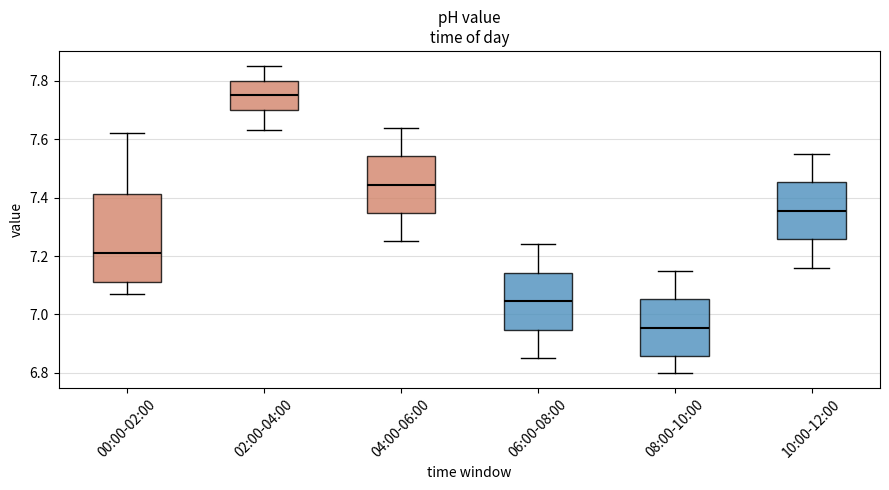

Comparing the boxes themselves (not the whiskers), which one is the tallest?

00:00-02:00